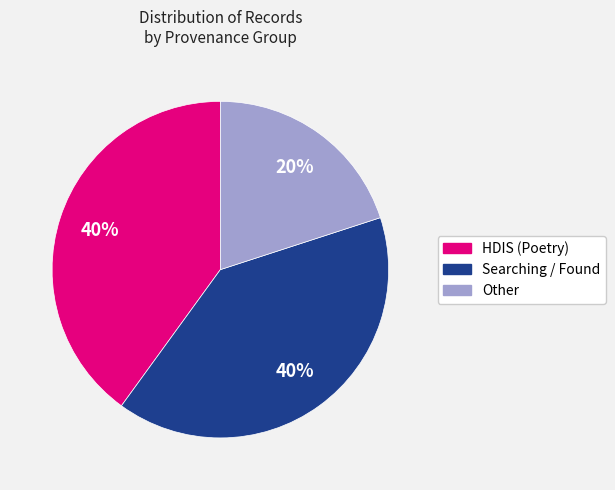

To the nearest percent, what is the difference between the largest and smallest slice percentages?

20%